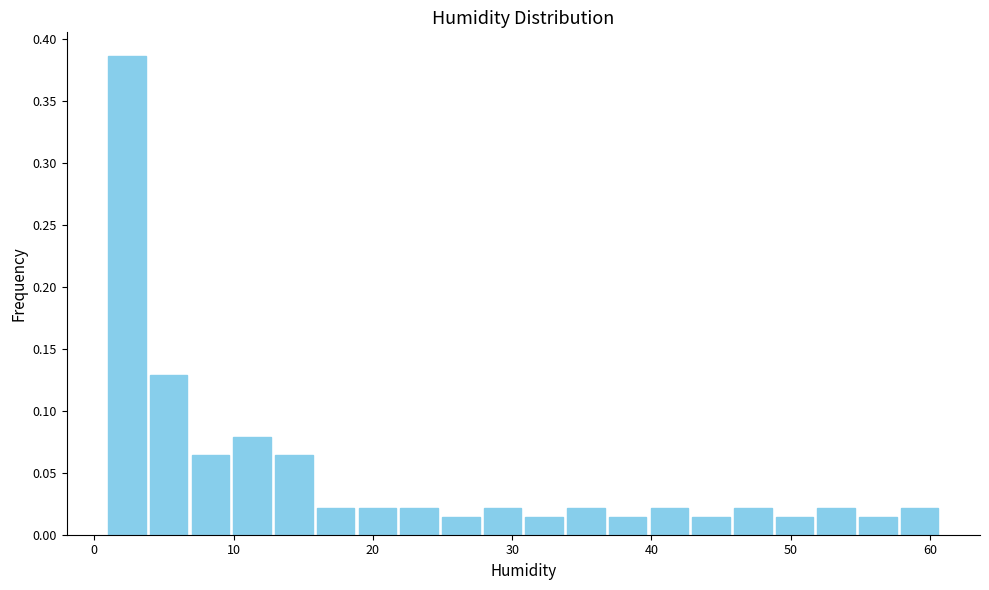

Around what value on the x-axis is the tallest bar? Give the approximate position of its centre, as read against the axis.

2